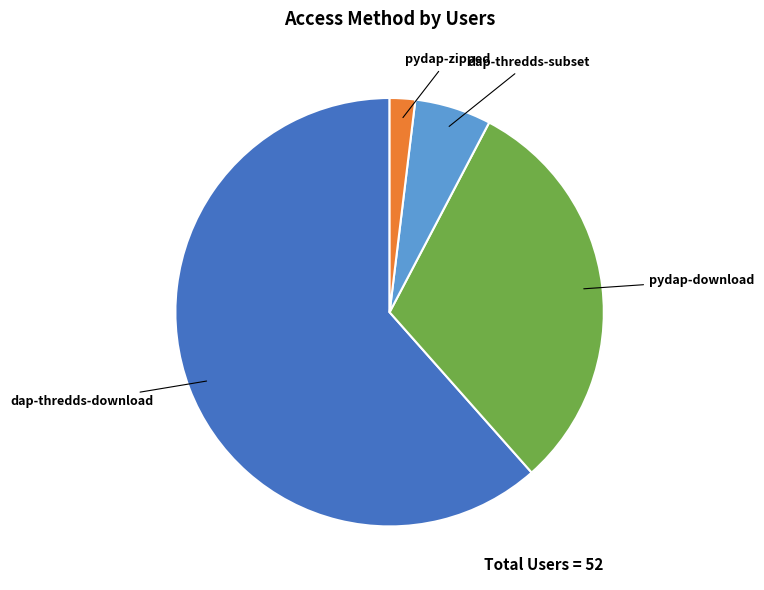

Between pydap-zipped and dap-thredds-subset, which is larger?

dap-thredds-subset